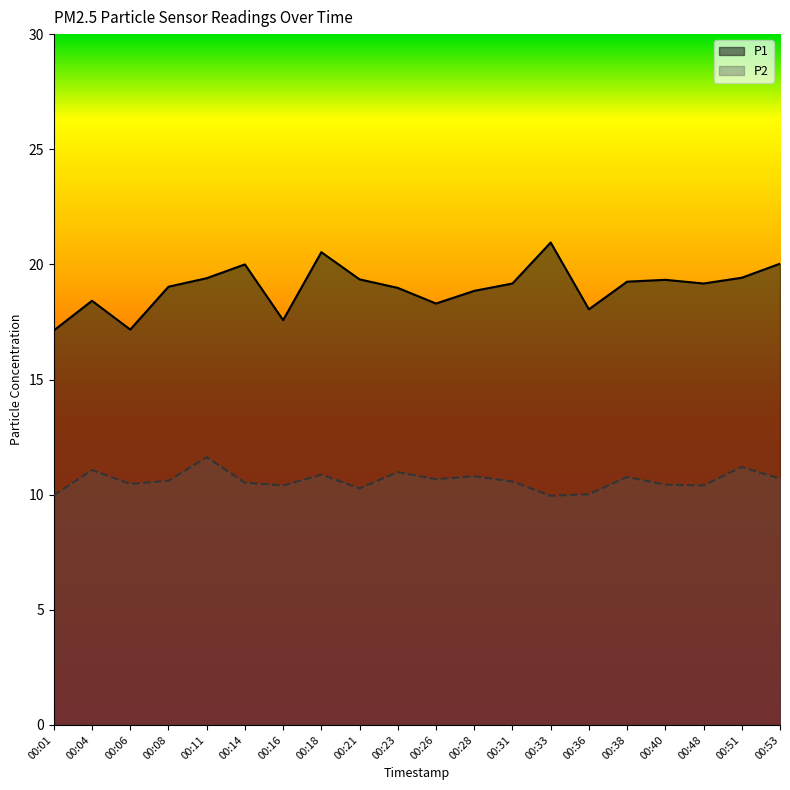

Which series has the largest total across all categories?

P1